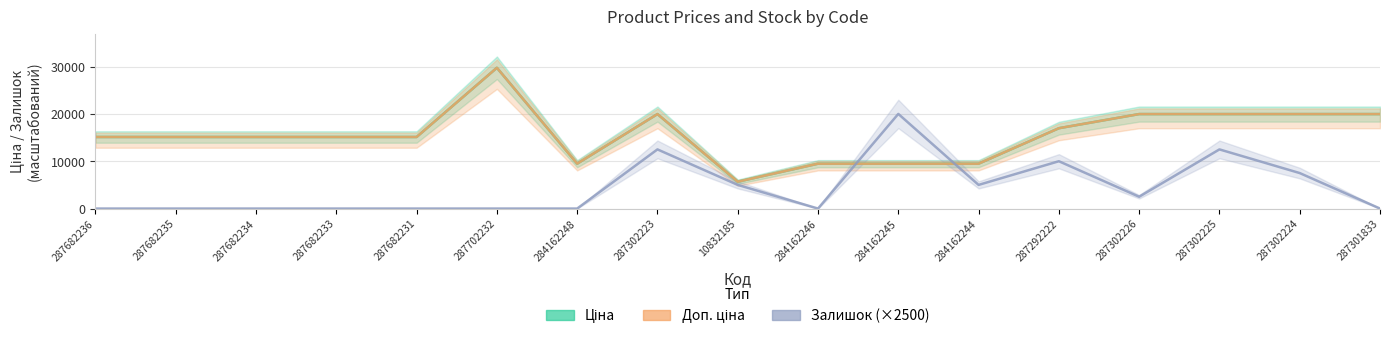

How many interior local valleys does the Залишок (×2500) series have?

3